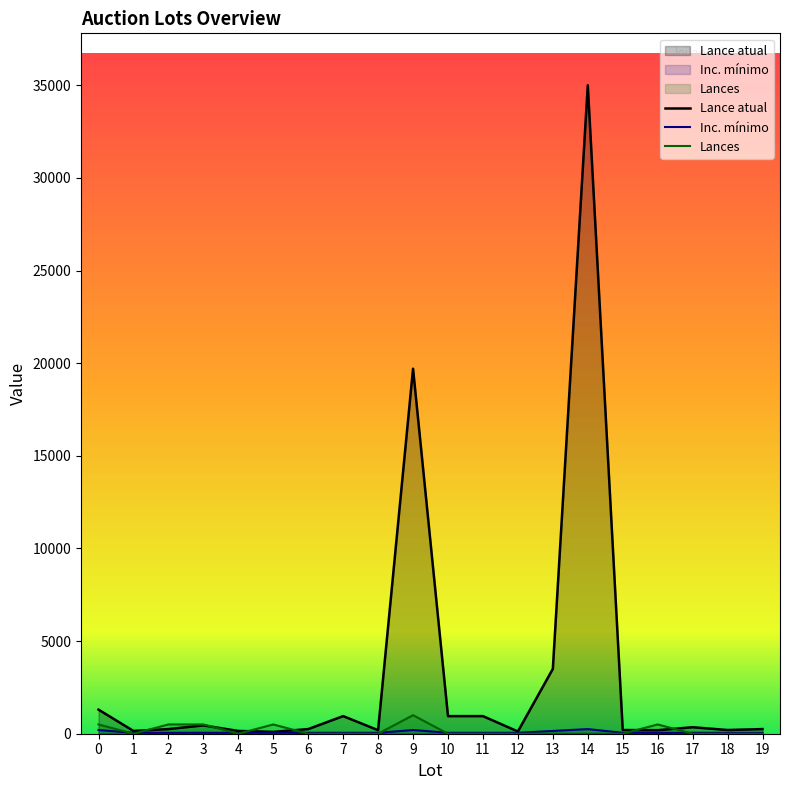

Read the Inc. mínimo value at 0.

200